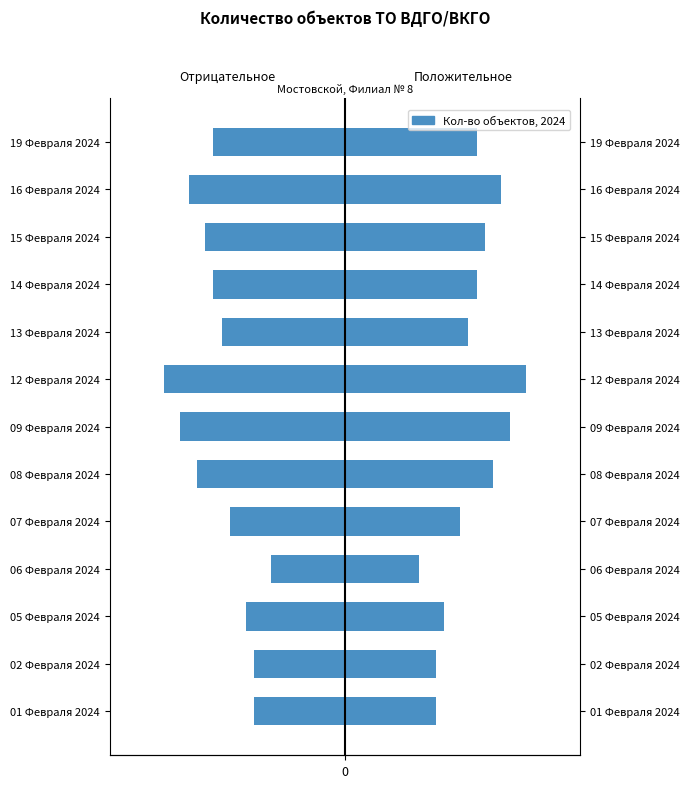

What is the sum of all values?

-200